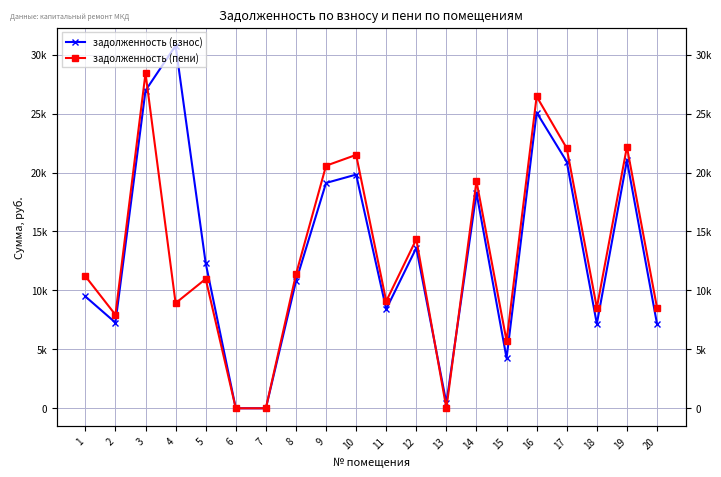

At which category does задолженность (пени) reach its first local peak?

3